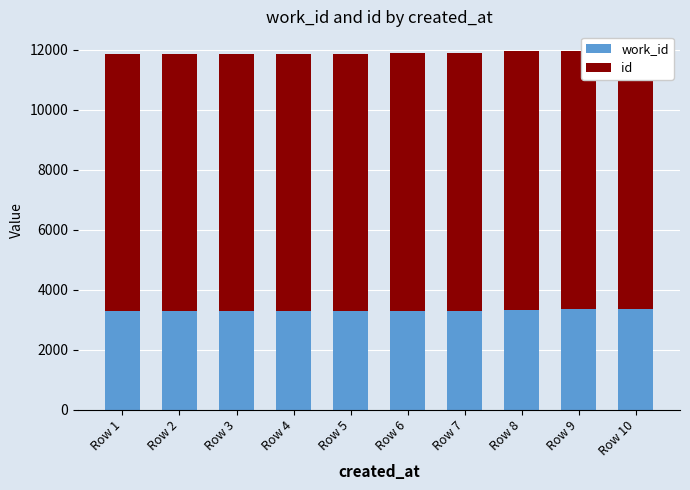

List the series in order of their overall mean, lowest first.

work_id, id